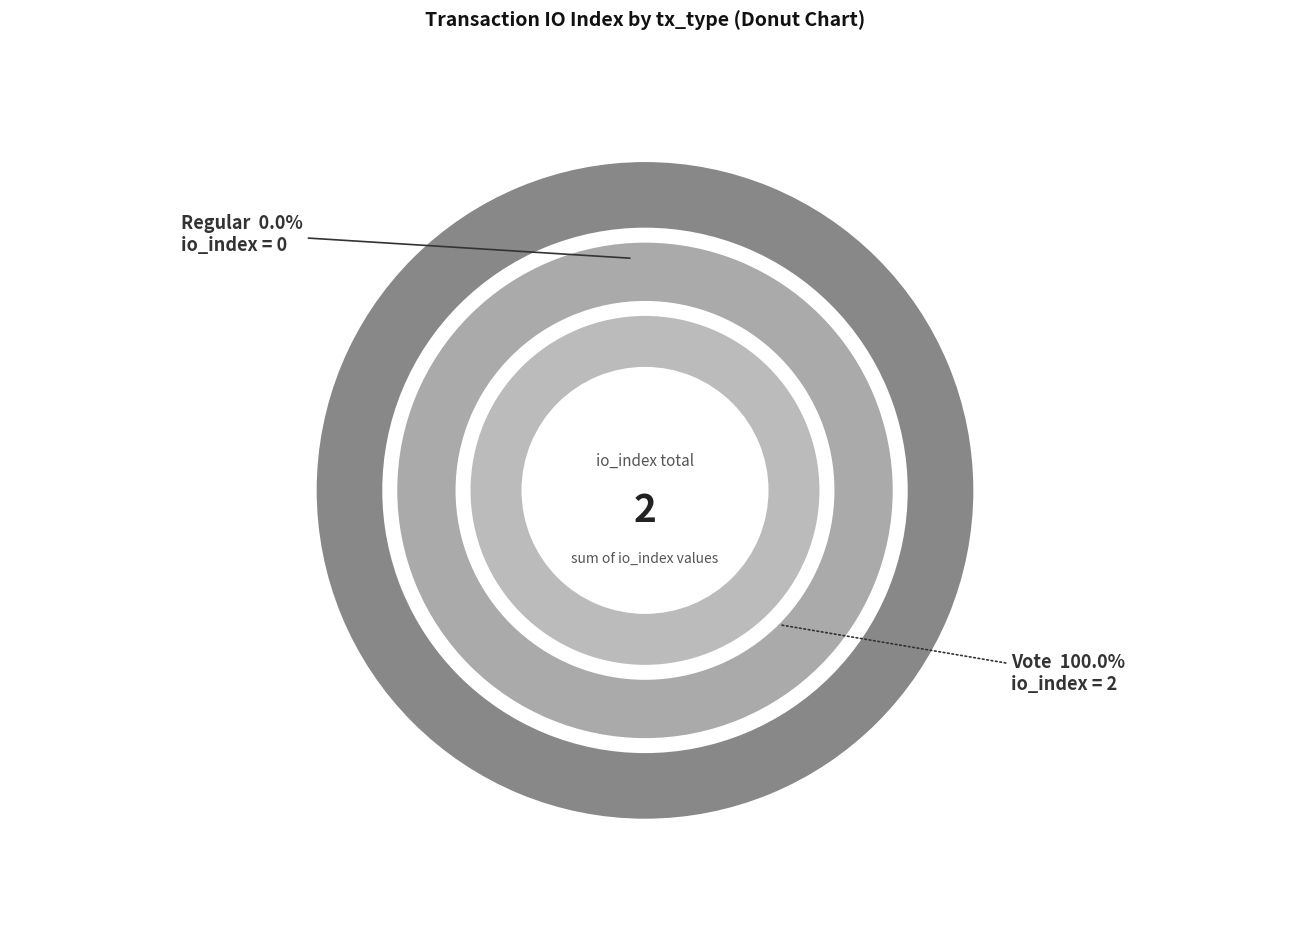

Does any single category account for the majority?

Yes